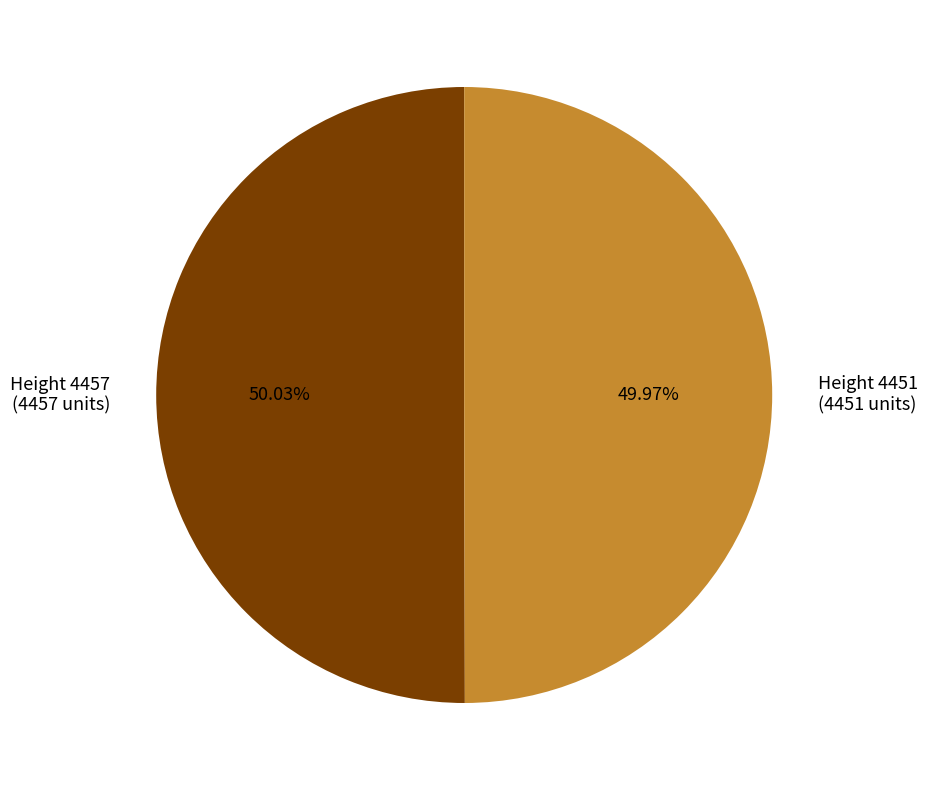

Approximately how many times larger is the value at Height 4451 (4451 units) compared to Height 4457 (4457 units)?

1.0